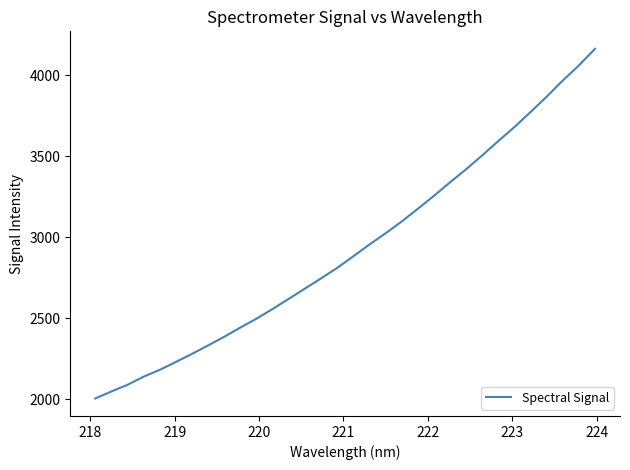

What is the smallest value displayed?

2005.6